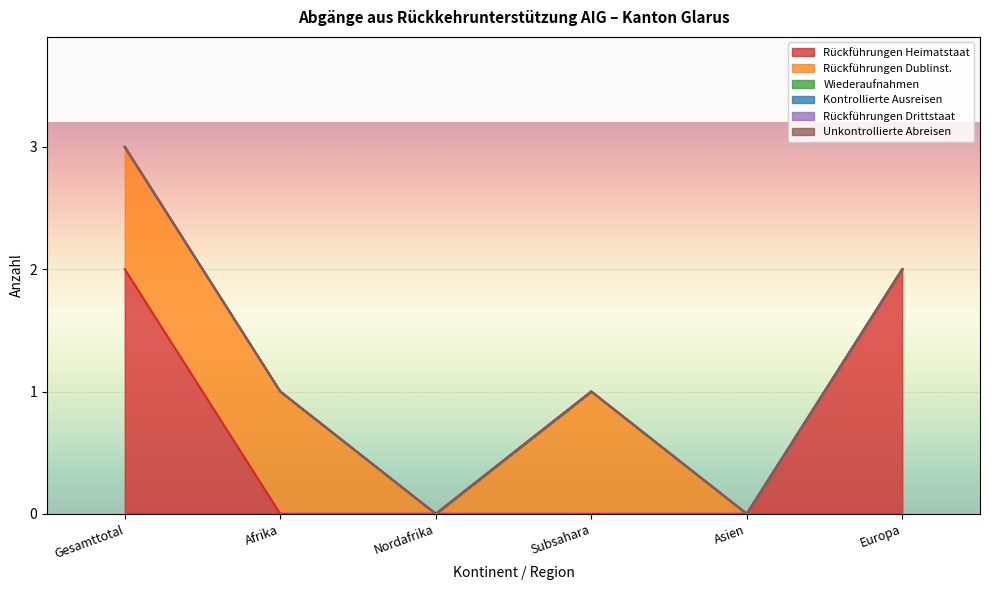

Does the chart display data point markers on the line(s)?

No